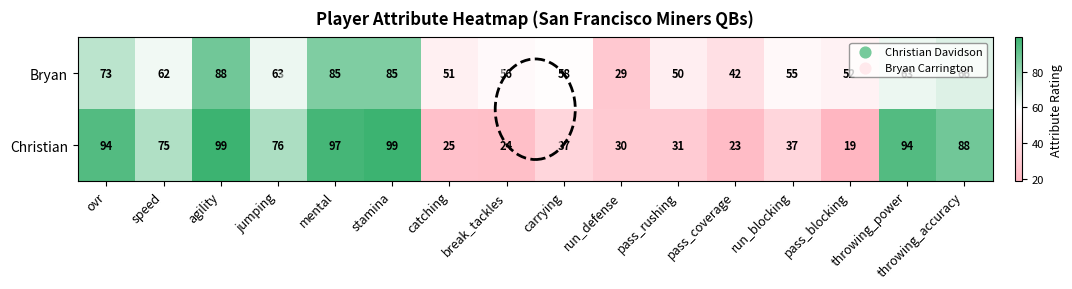

What is the sum of the Christian values at pass_blocking and stamina?

118